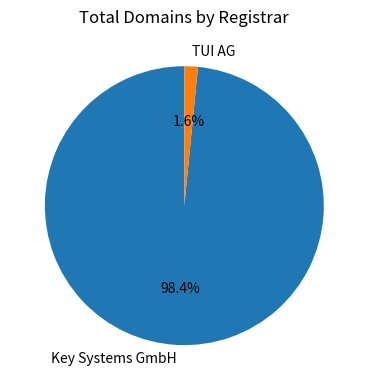

Which has a higher value, Key Systems GmbH or TUI AG?

Key Systems GmbH